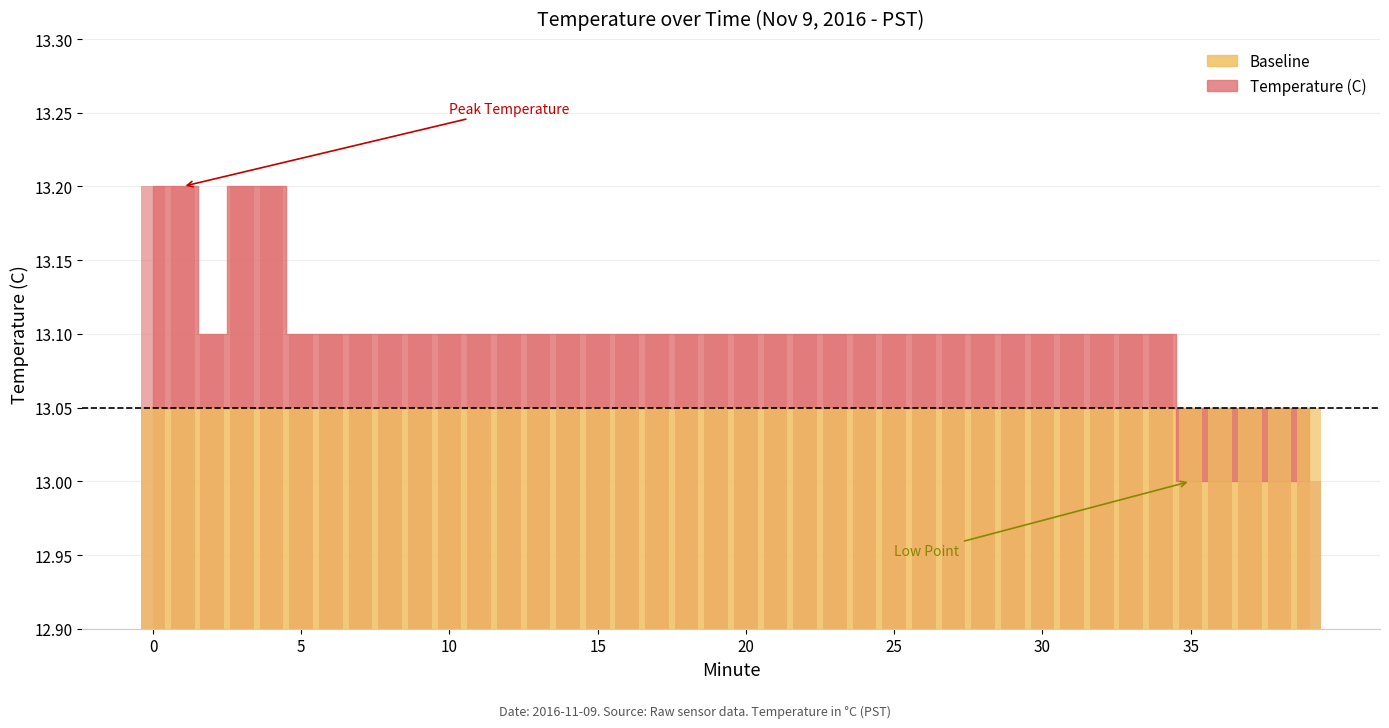

What is the difference between the maximum and second lowest values?

0.2